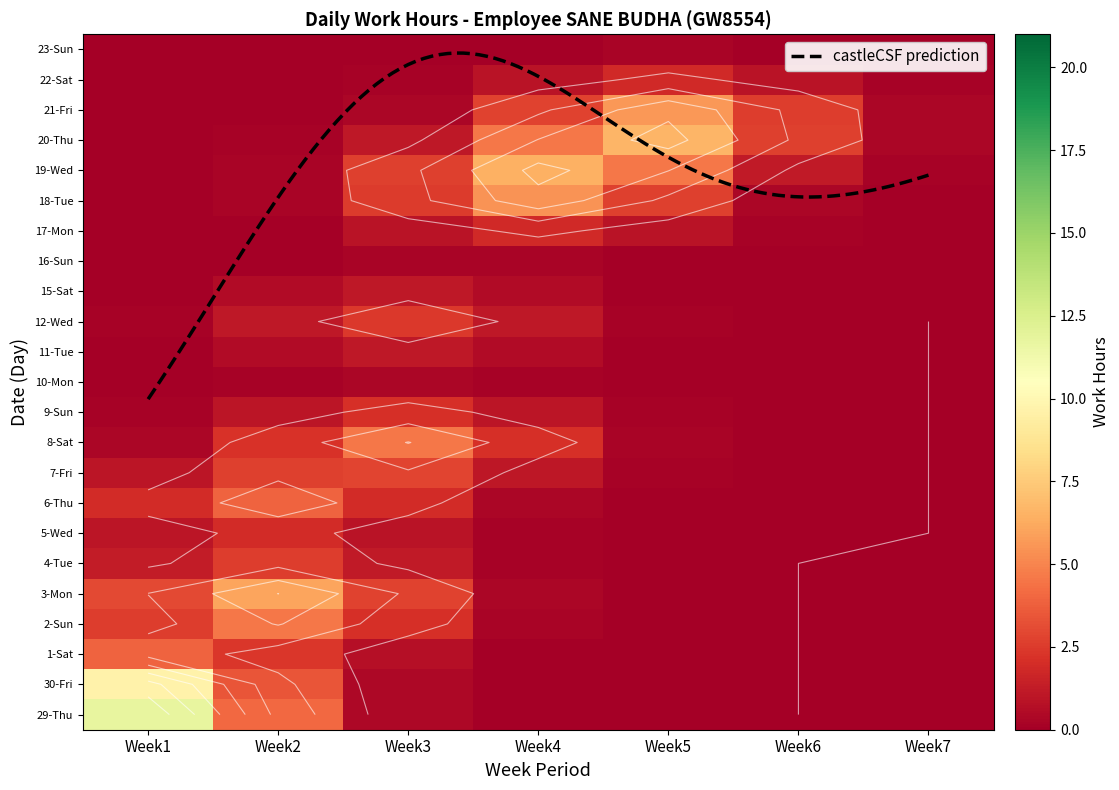

Which has a higher value, 3 or 4?

3